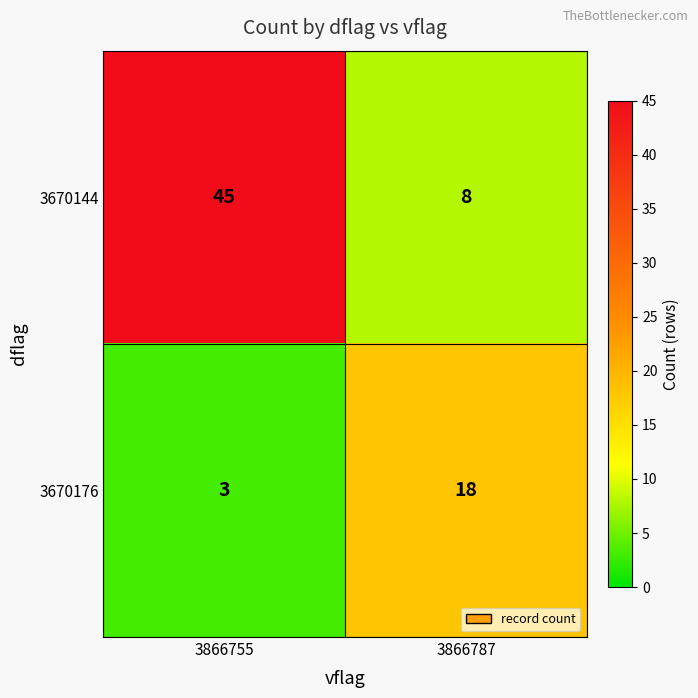

Which series changed the most between 3866755 and 3866787?

3670144